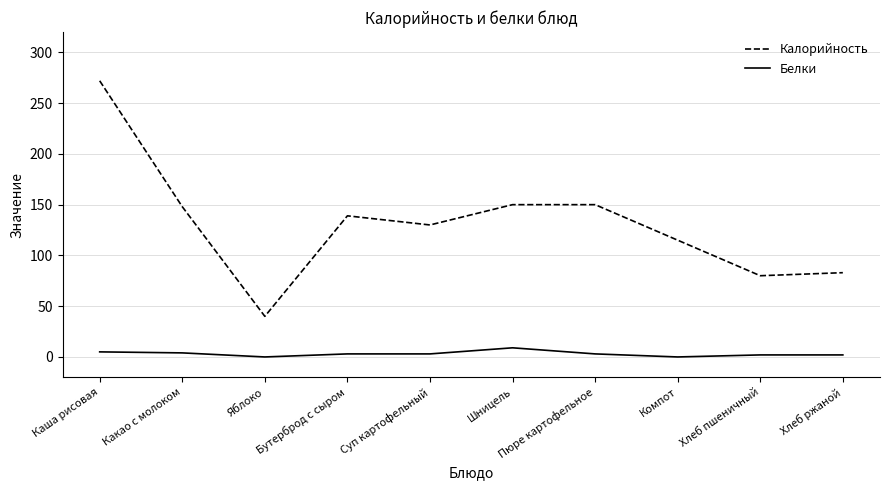

Rank the series by their maximum value, from lowest to highest.

Белки, Калорийность